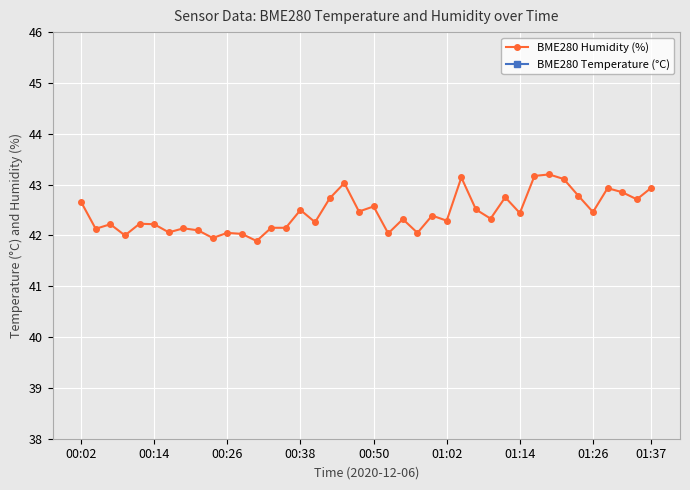

True or false: BME280 Humidity (%) has more than 2 interior local peaks.

True